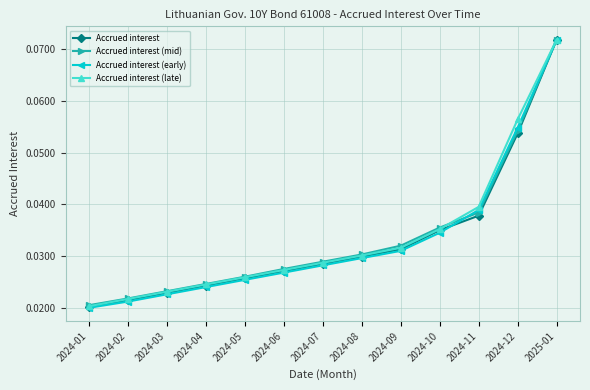

What position from the right is 2024-01?

13